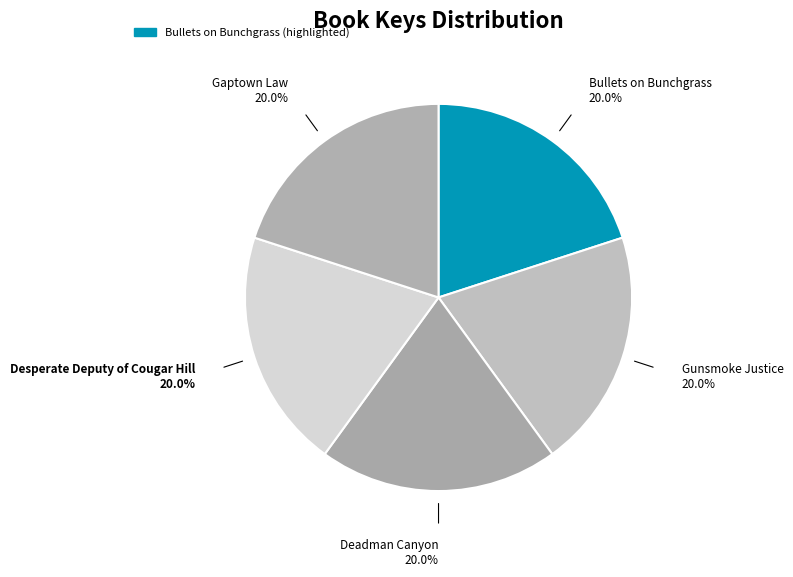

What is the largest slice in the pie chart?

Desperate Deputy of Cougar Hill